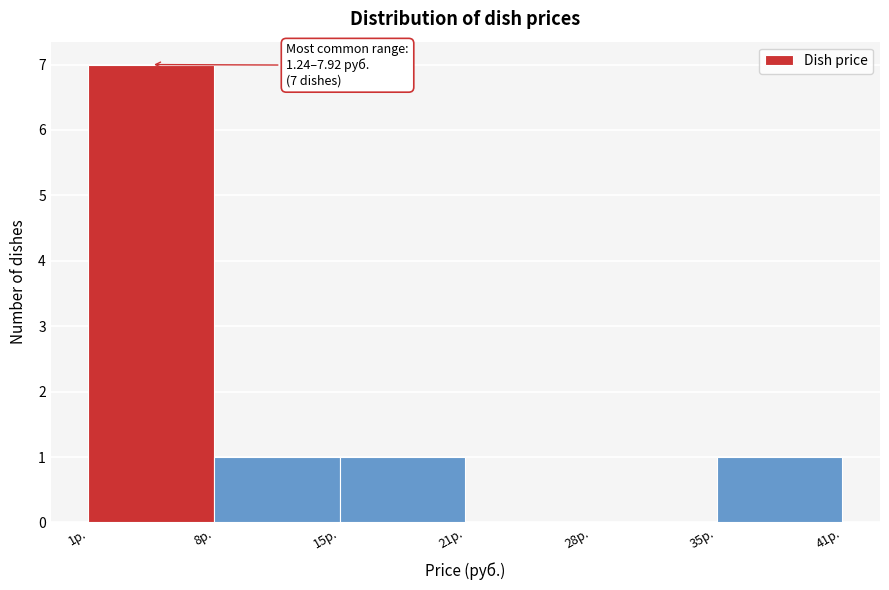

Which range on the x-axis has the tallest bar?

1 to 8